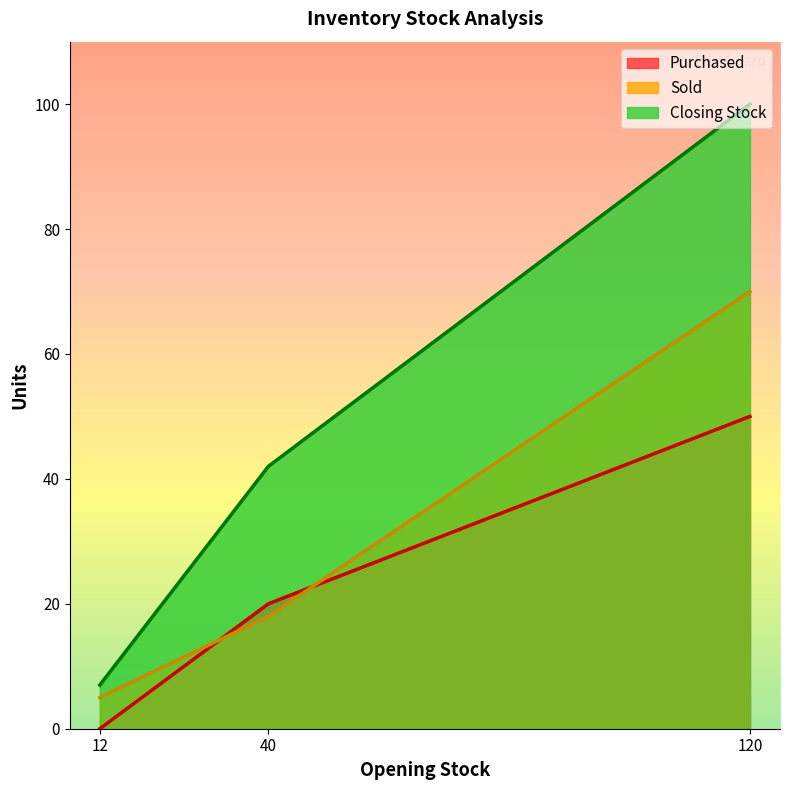

Count the number of data series in this chart.

3